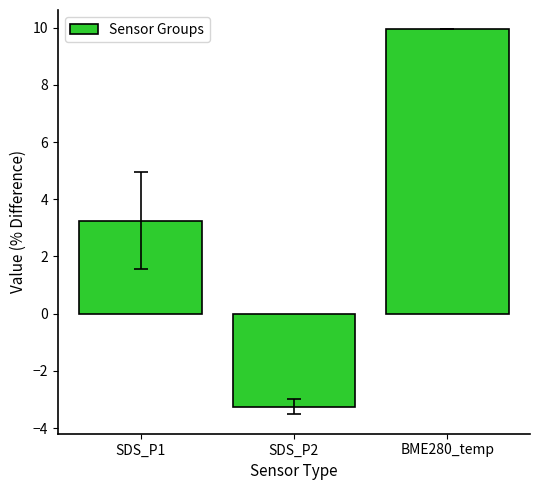

How many values are below zero?

1